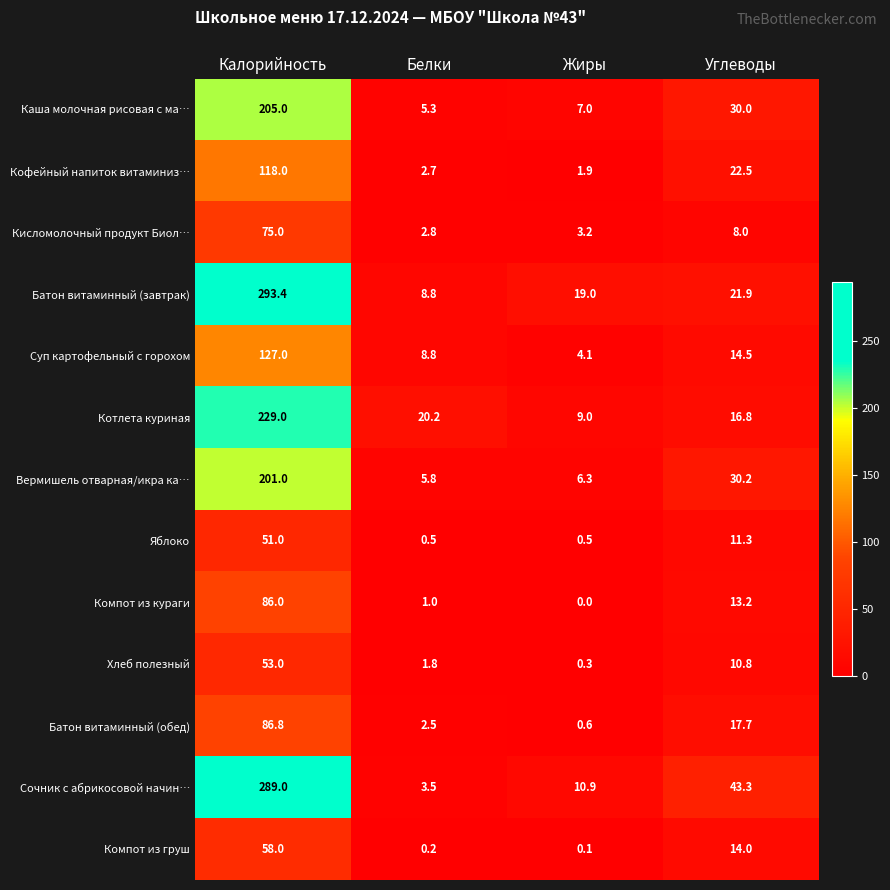

Count the number of data series in this chart.

13